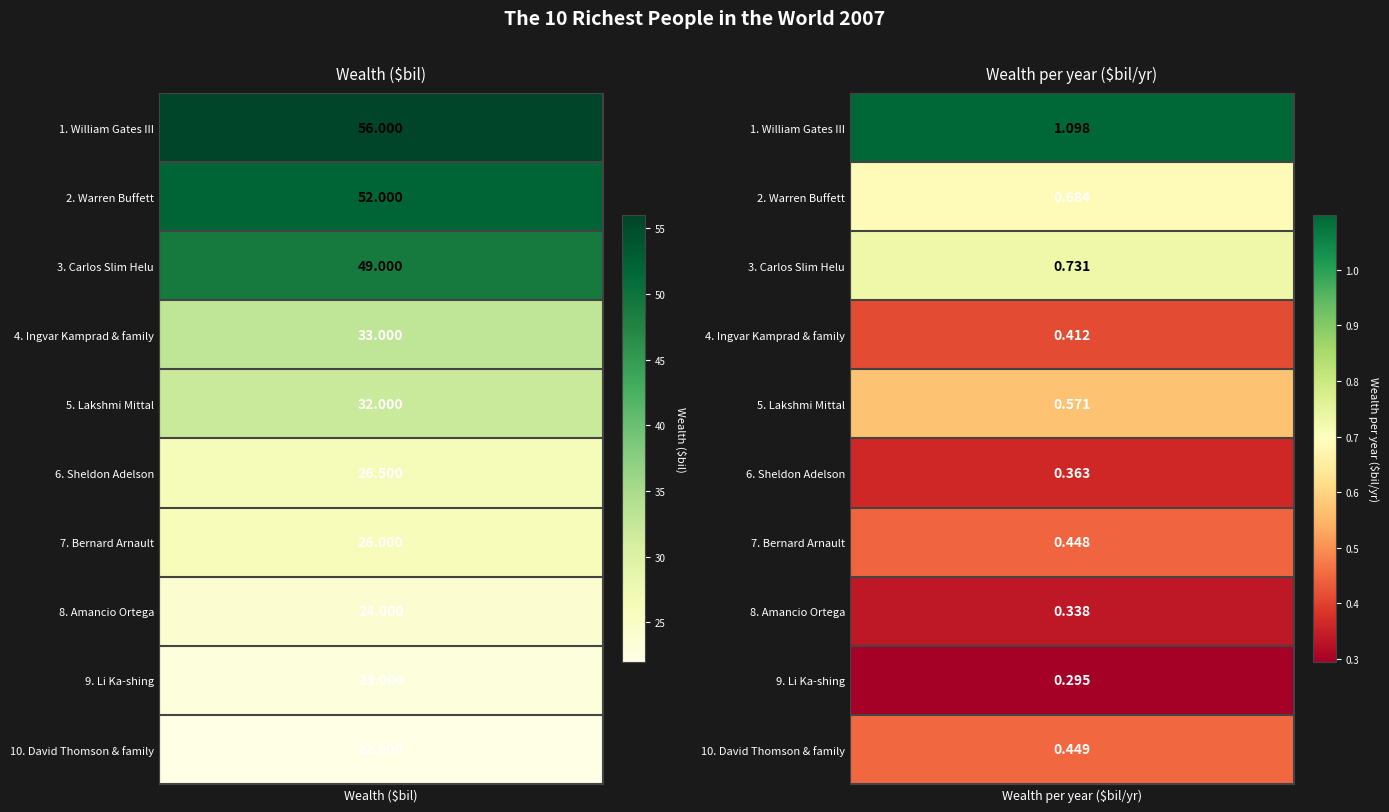

At William Gates III, list the series in order from largest to smallest.

Wealth ($bil), Wealth per year